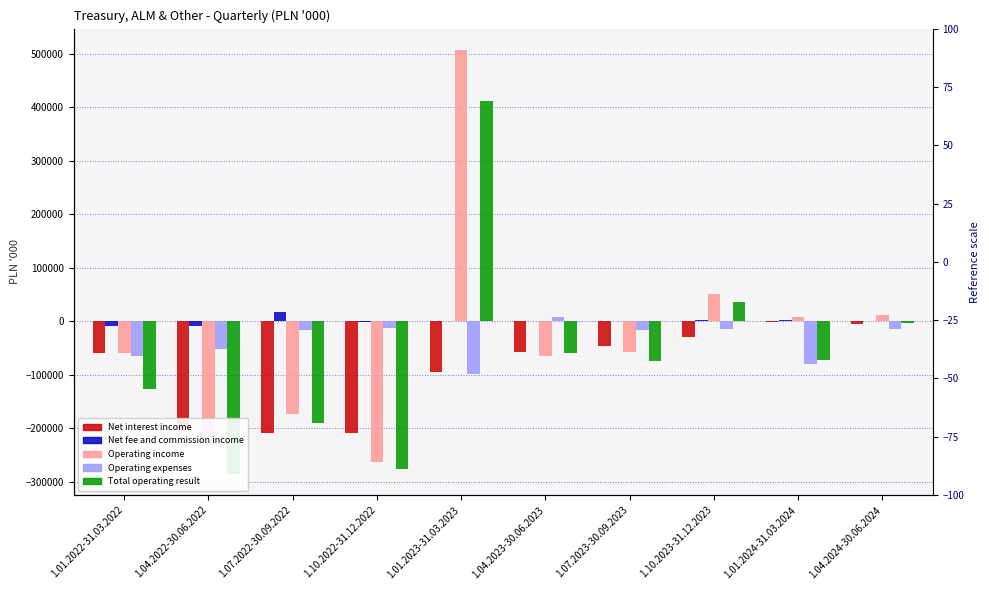

Where is Operating expenses nearest to the value -44877?

1.04.2022-30.06.2022